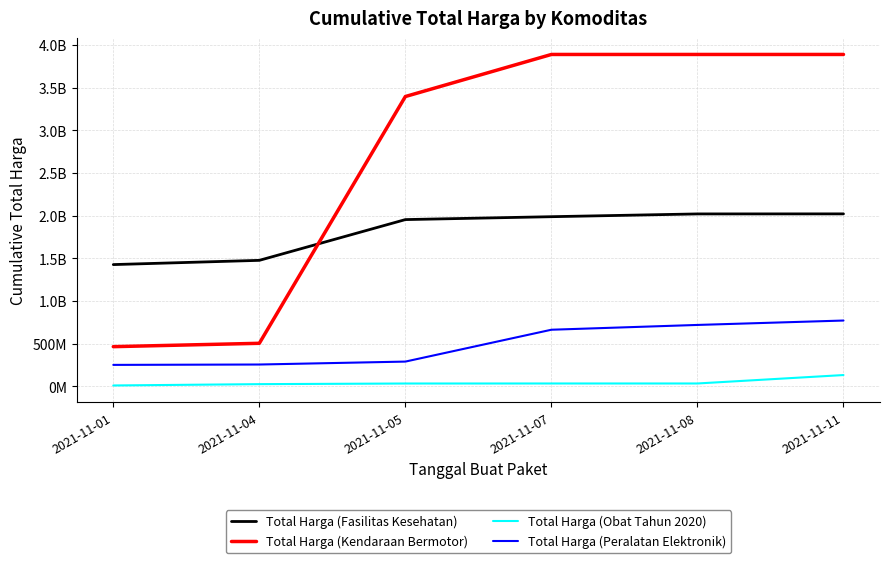

What is the smallest value displayed?

9180000